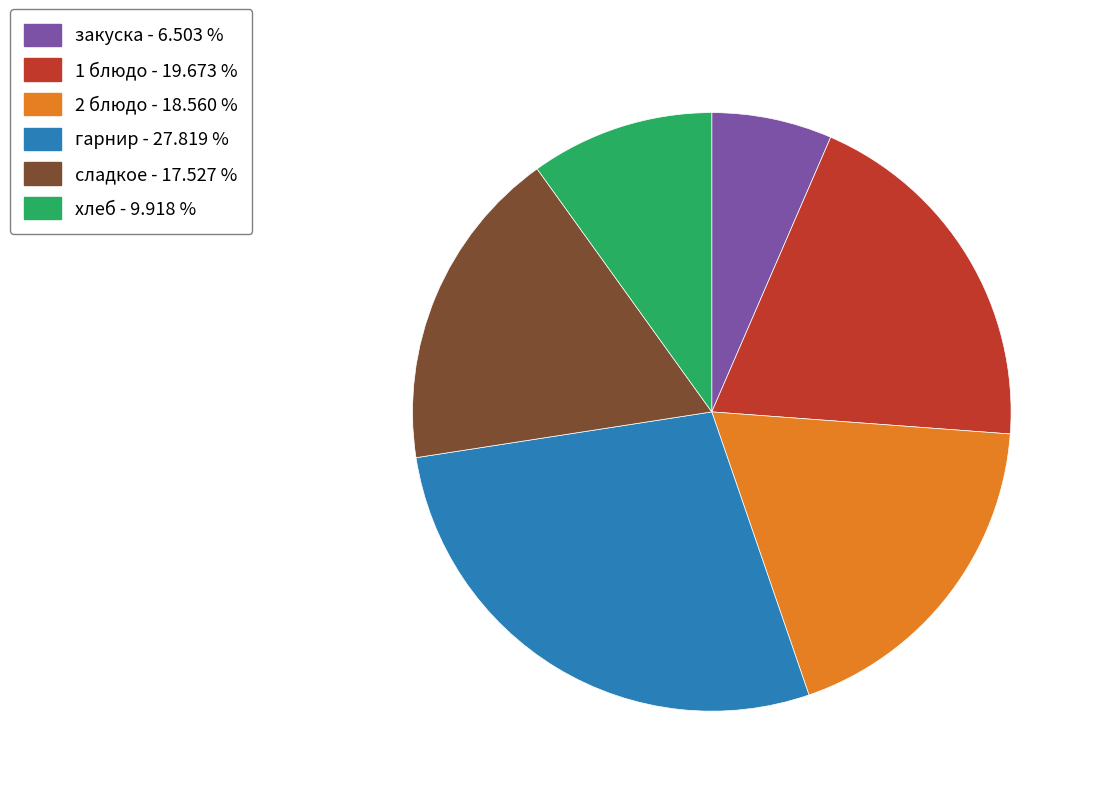

Does any single category account for the majority?

No